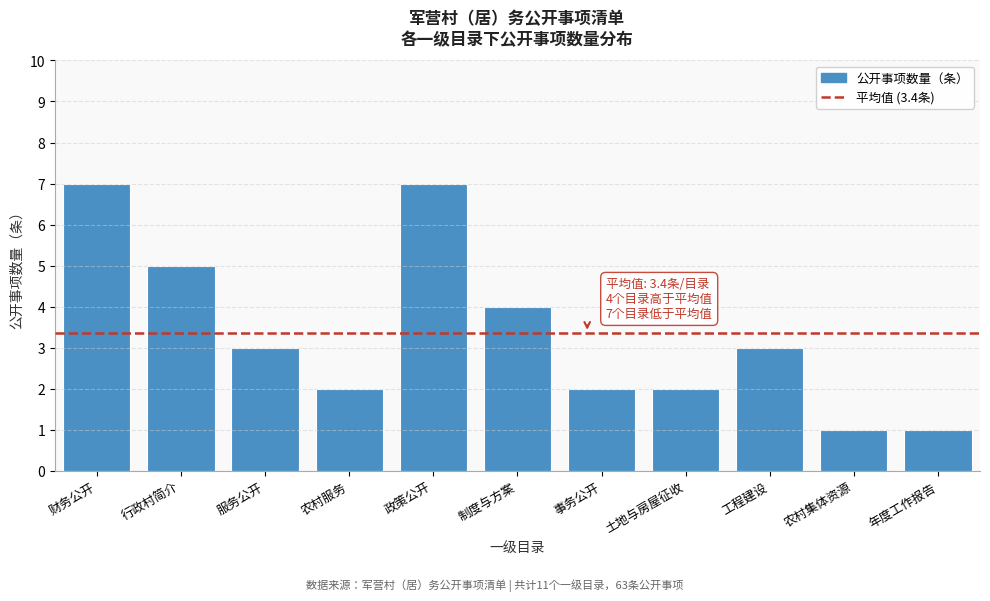

Reading left to right, what are all the values shown in this chart?

7	5	3	2	7	4	2	2	3	1	1